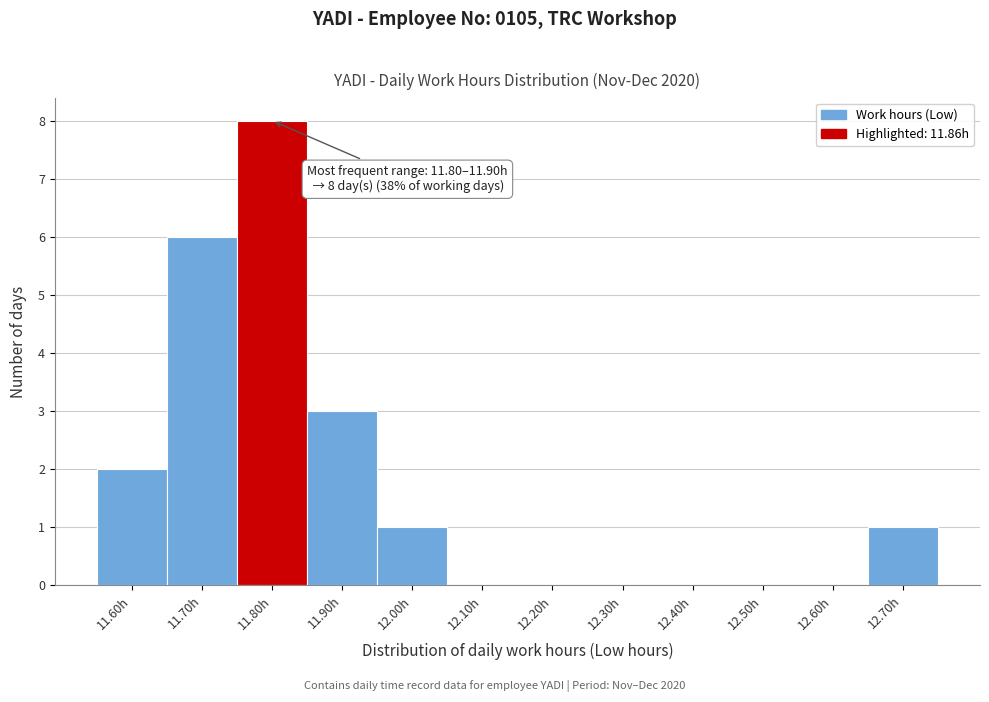

Reading left to right, what are all the values shown in this chart?

11.60h=2	11.70h=6	11.80h=8	11.90h=3	12.00h=1	12.10h=0	12.20h=0	12.30h=0	12.40h=0	12.50h=0	12.60h=0	12.70h=1